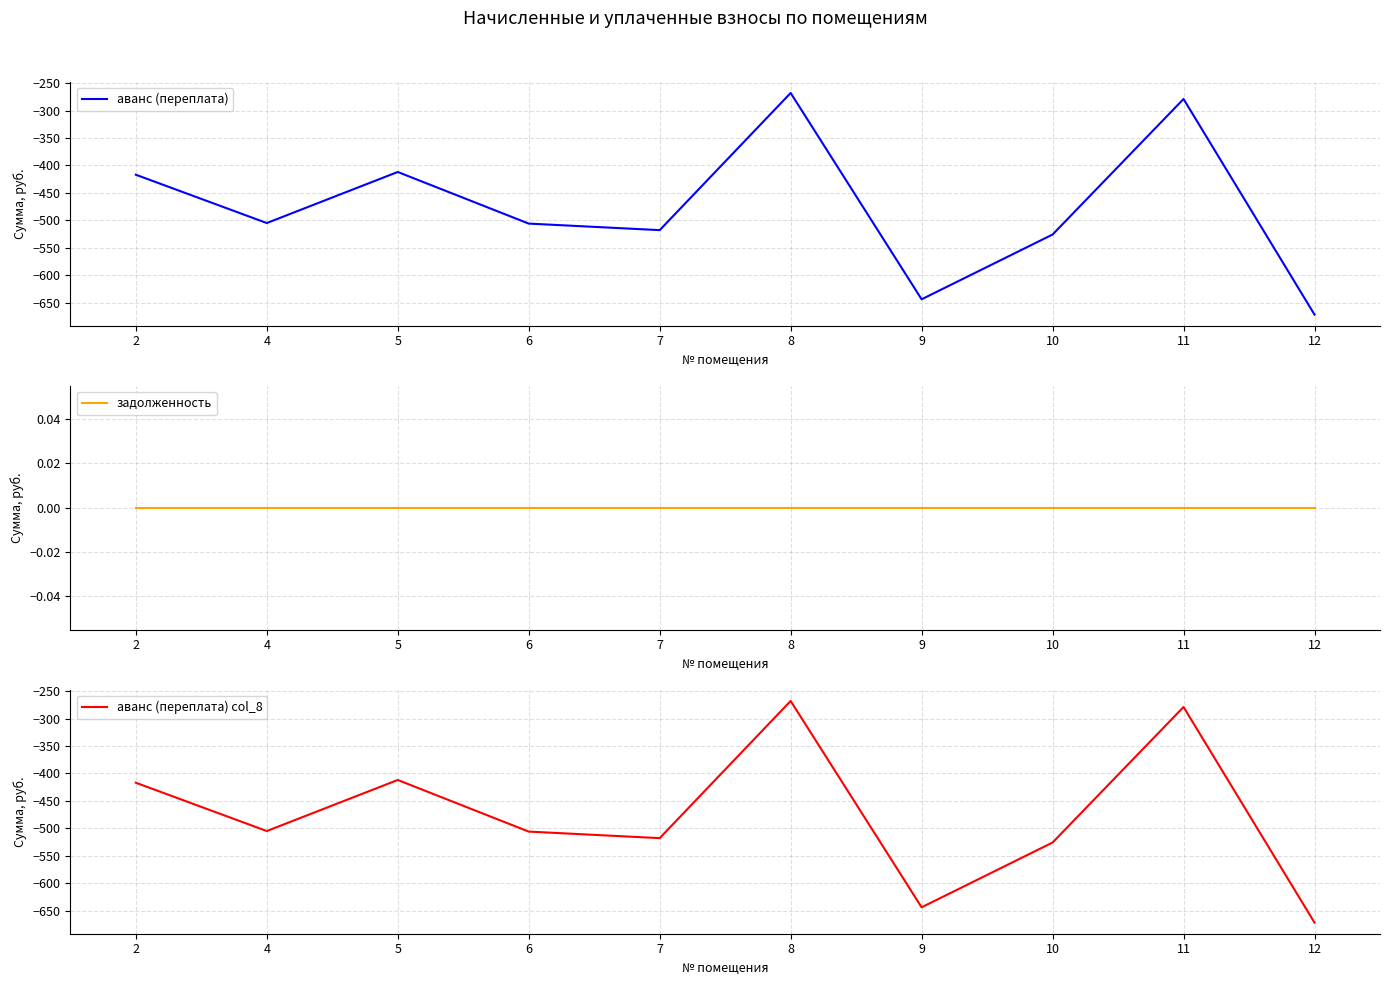

What is the difference between the highest and lowest values at 9?

644.0